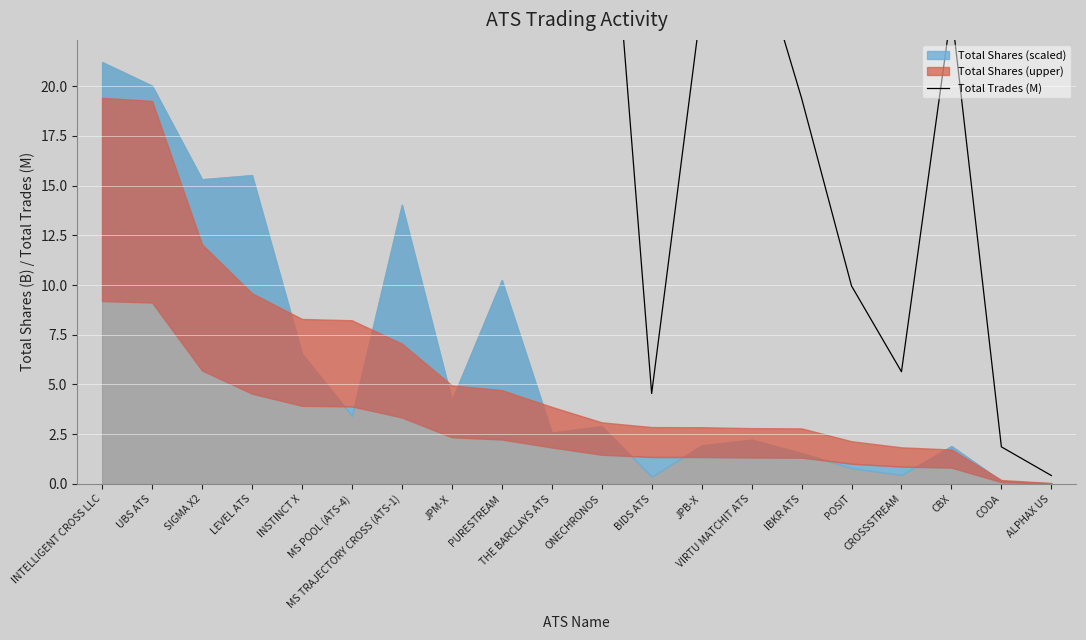

Reading left to right, what are all the values shown in this chart?

INTELLIGENT CROSS LLC=265.2	UBS ATS=250.3	SIGMA X2=191.5	LEVEL ATS=194.1	INSTINCT X=81.9	MS POOL (ATS-4)=42.8	MS TRAJECTORY CROSS (ATS-1)=175.4	JPM-X=52.7	PURESTREAM=128.2	THE BARCLAYS ATS=32.3	ONECHRONOS=36.3	BIDS ATS=4.5	JPB-X=24.2	VIRTU MATCHIT ATS=27.8	IBKR ATS=19.4	POSIT=10.0	CROSSSTREAM=5.6	CBX=23.8	CODA=1.9	ALPHAX US=0.4